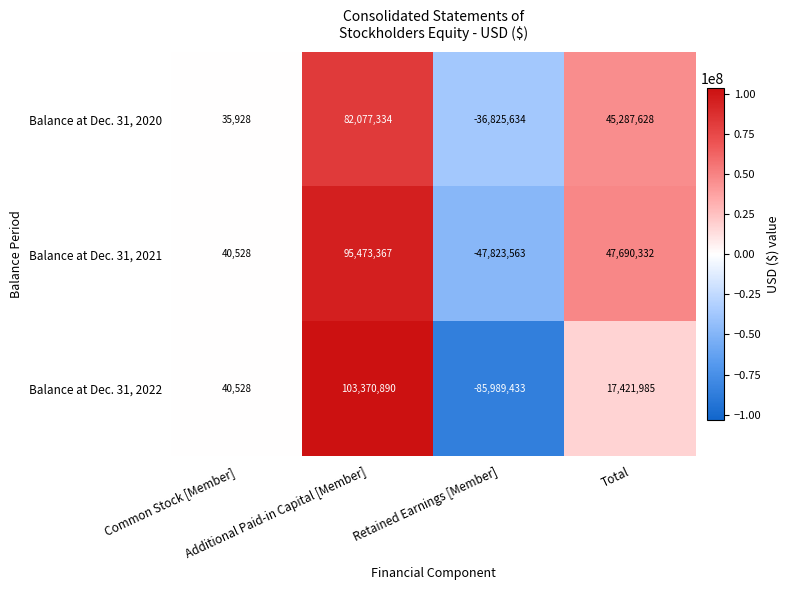

How many data points does each series have?

4